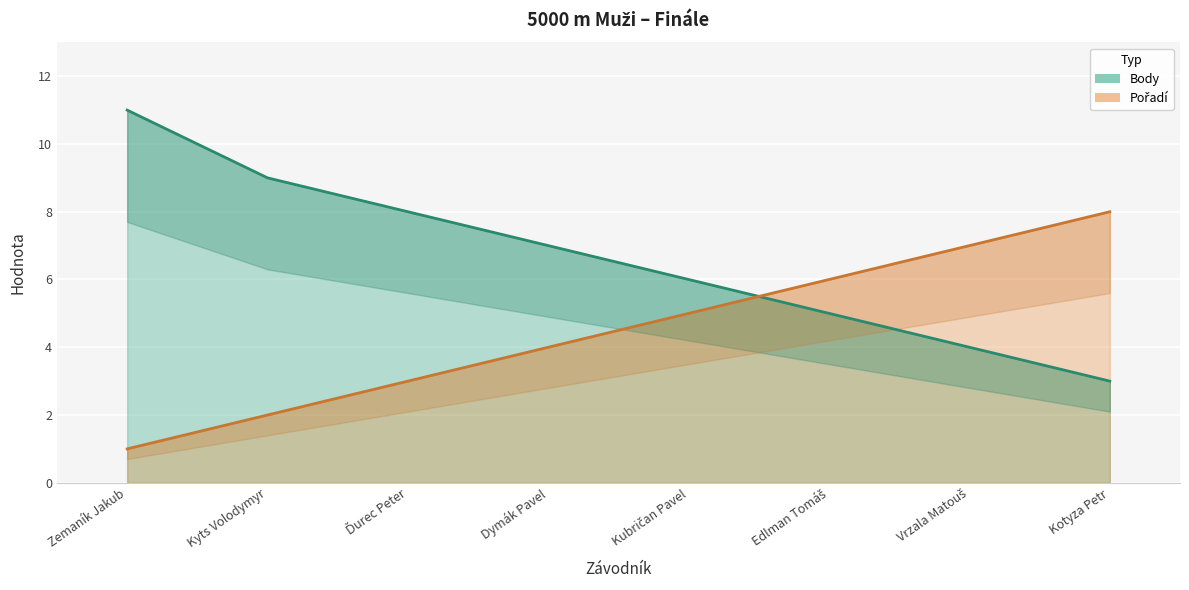

What position from the right is Kotyza Petr?

1